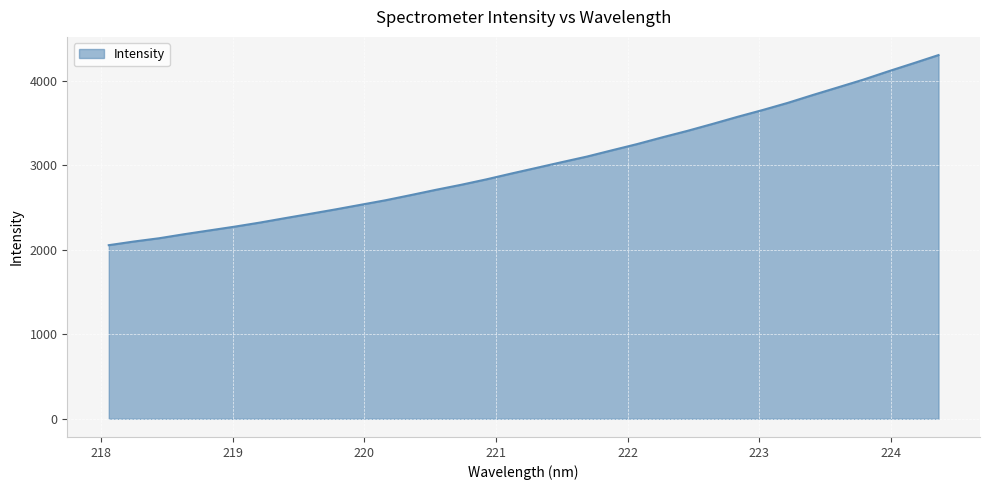

What is the difference between the maximum and minimum values?

2250.1